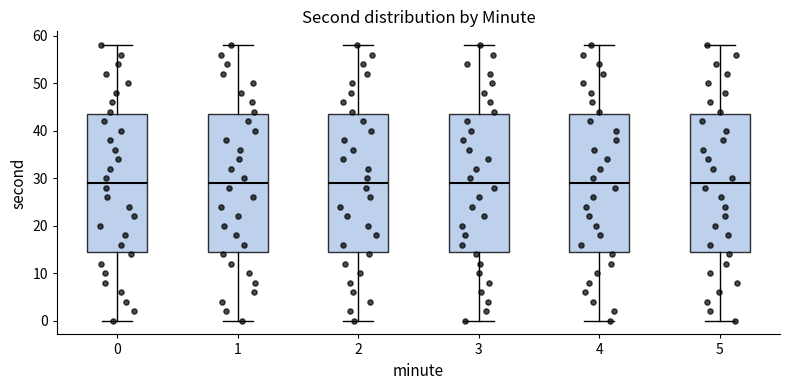

Reading left to right, transcribe this box plot: for each box, give where its median line is, the range the box spans, and where its two whiskers end, as read against the y-axis. The values are not printed on the chart, so give them approximately, as read against the axis.

0: median 29, box 15 to 44, whiskers 0 to 58
1: median 29, box 15 to 44, whiskers 0 to 58
2: median 29, box 15 to 44, whiskers 0 to 58
3: median 29, box 15 to 44, whiskers 0 to 58
4: median 29, box 15 to 44, whiskers 0 to 58
5: median 29, box 15 to 44, whiskers 0 to 58